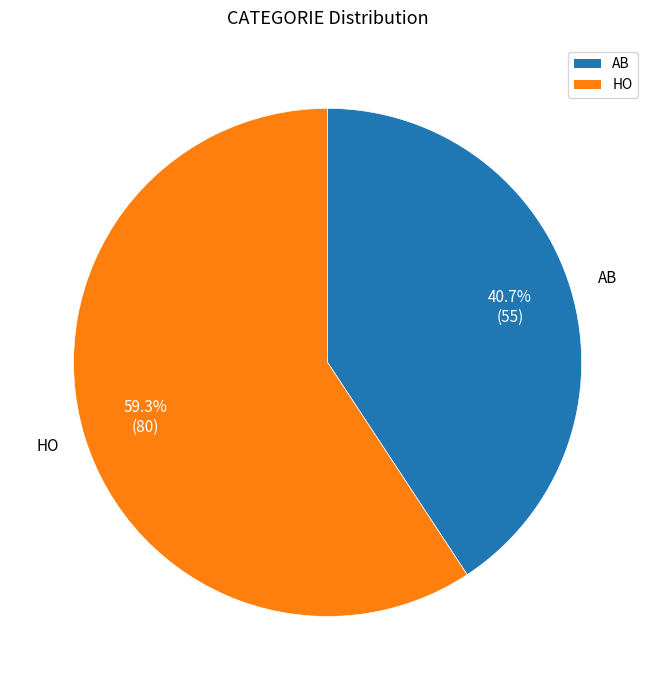

Which has a higher value, HO or AB?

HO